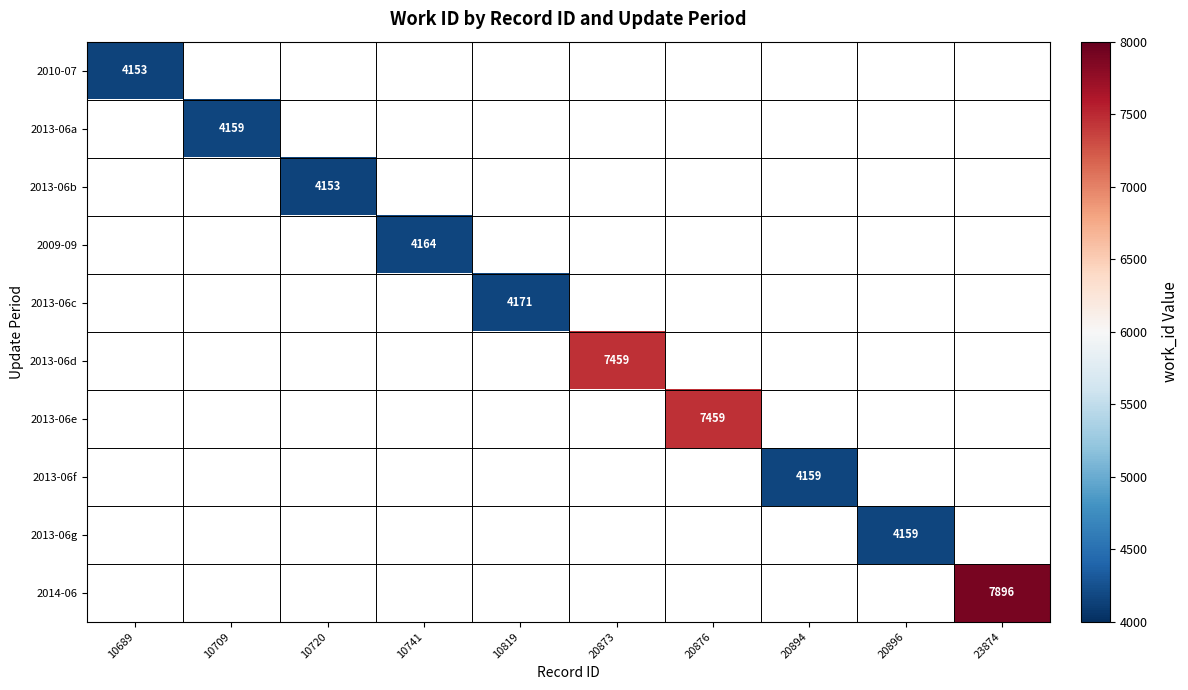

Is the value of 2010-07 at 10689 greater than the value of 2013-06c at 10819?

No